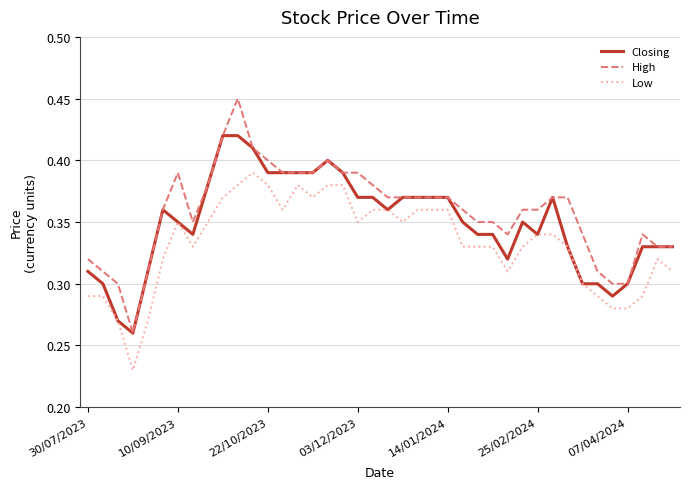

How many High values are between 0 and 1?

40